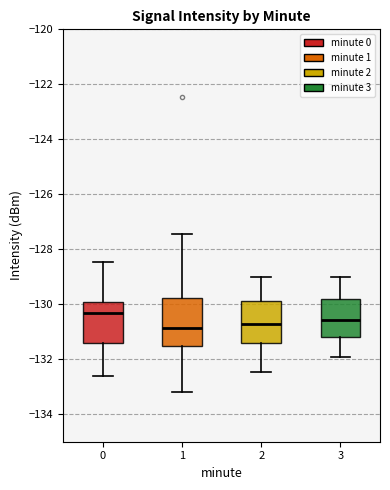

Where does the median line of the box at x = 0 sit on the y-axis? The values are not printed on the chart, so give them approximately, as read against the axis.

-130.4